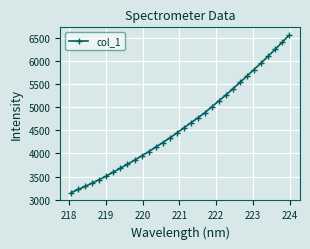

What is the difference between the maximum and minimum values?

3399.5